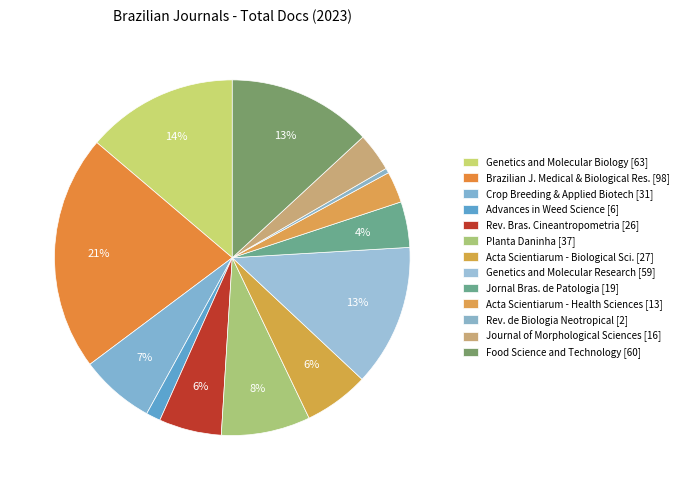

Count the number of slices in the pie.

13